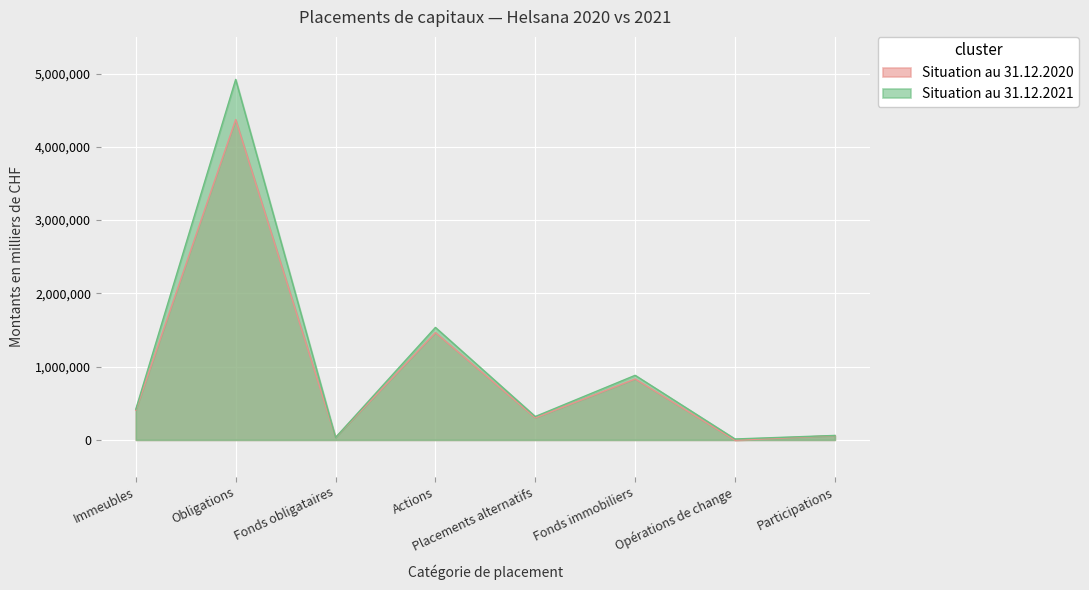

True or false: Situation au 31.12.2021 has more than 2 interior local peaks.

True